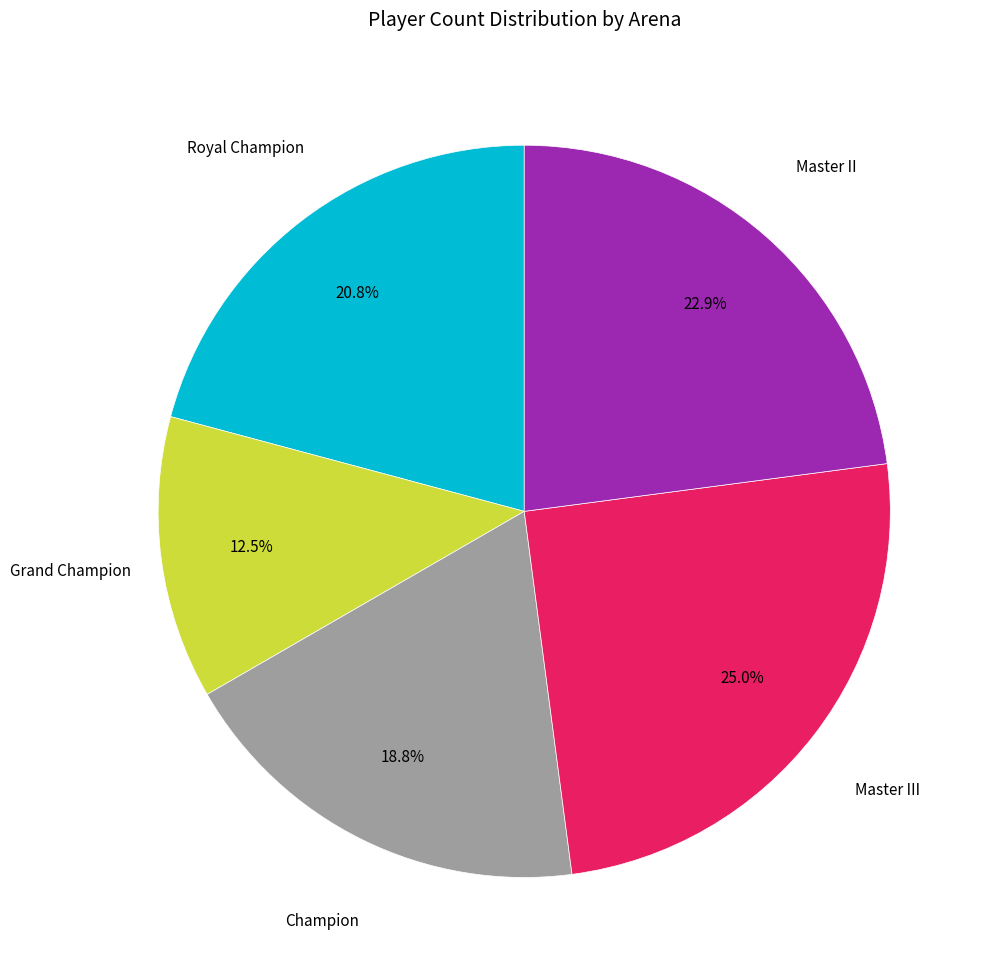

Is there any slice that represents more than half of the pie?

No